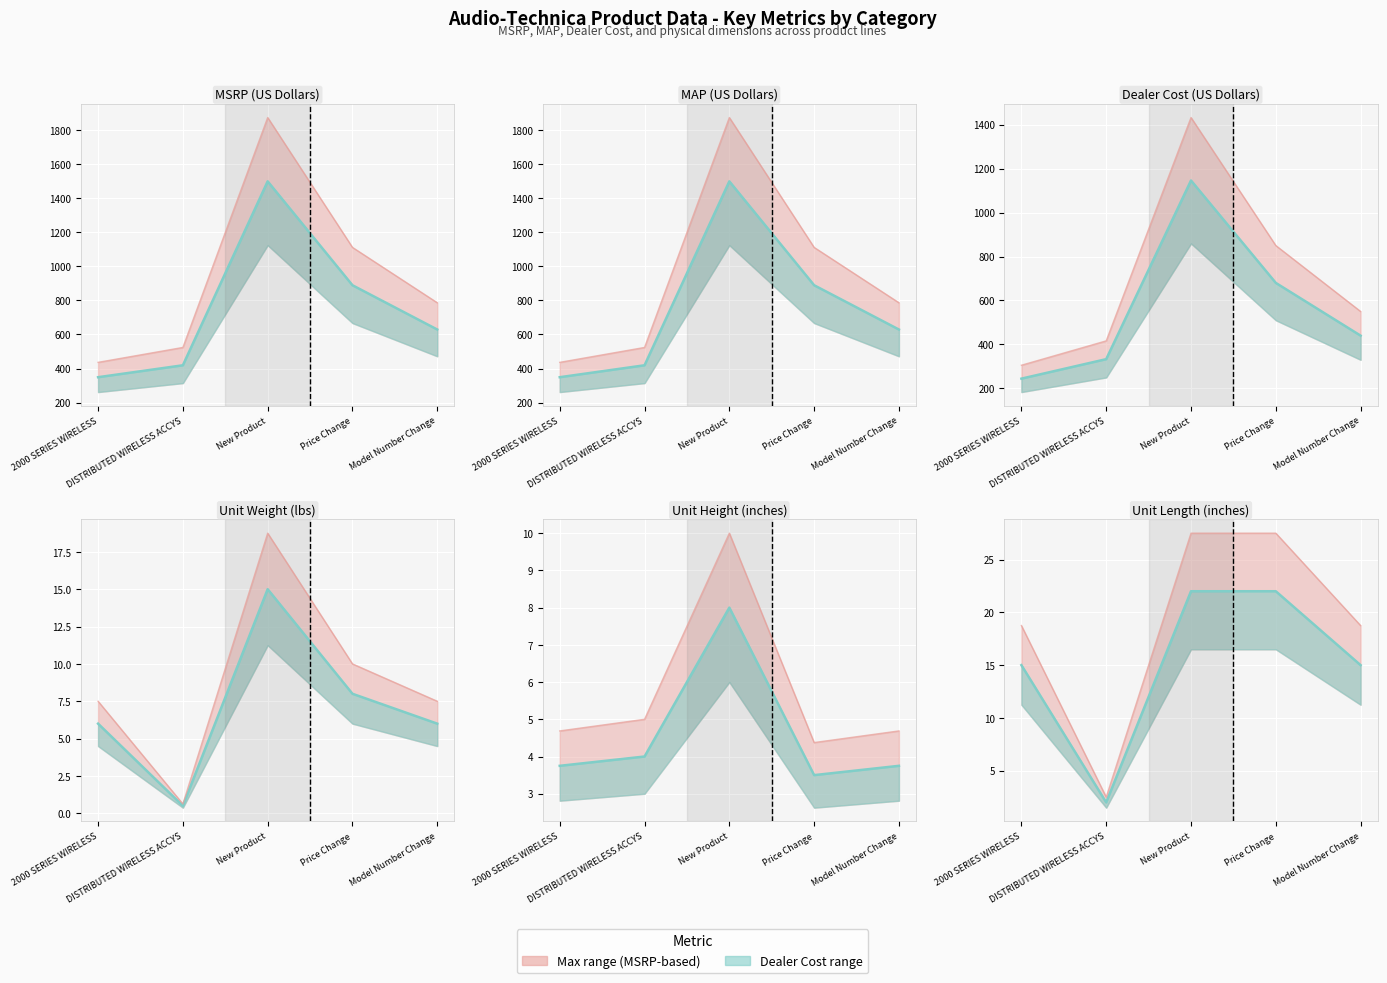

The value of Unit Length (inches) at DISTRIBUTED WIRELESS ACCYS is 0.9. True or false?

False